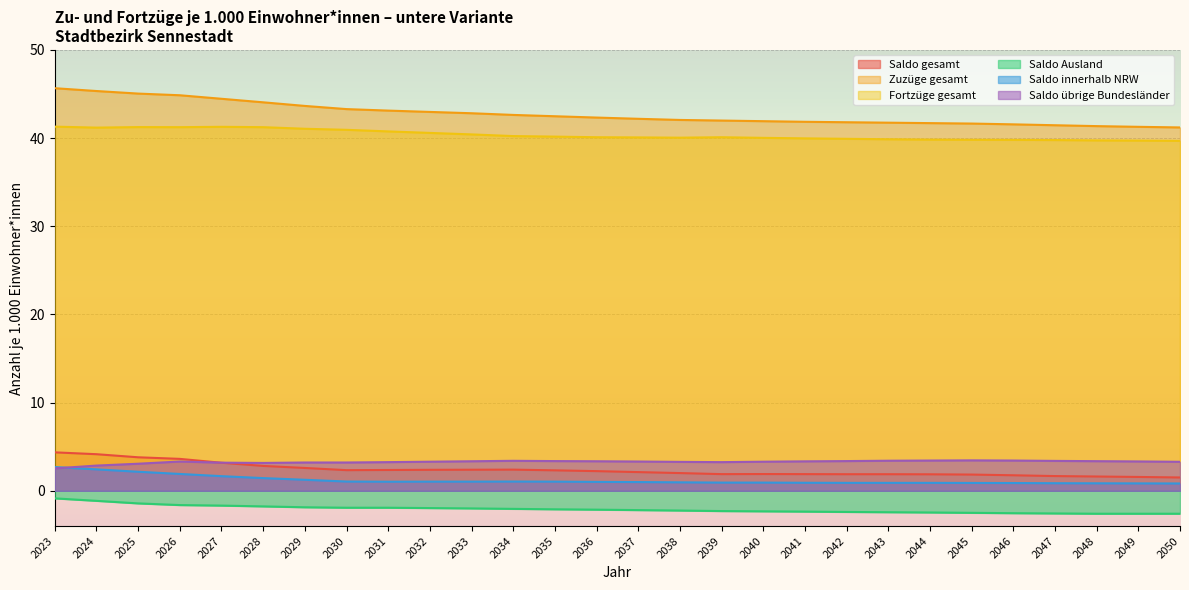

What is the smallest value displayed?

-2.6